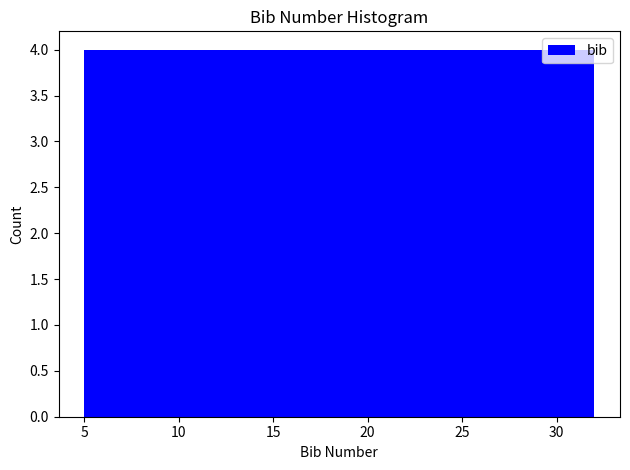

What is the height of the bar covering 12.5 to 16.5 on the x-axis? Neither the bar edges nor the heights are printed on the chart, so give them approximately, as read against the axes.

4